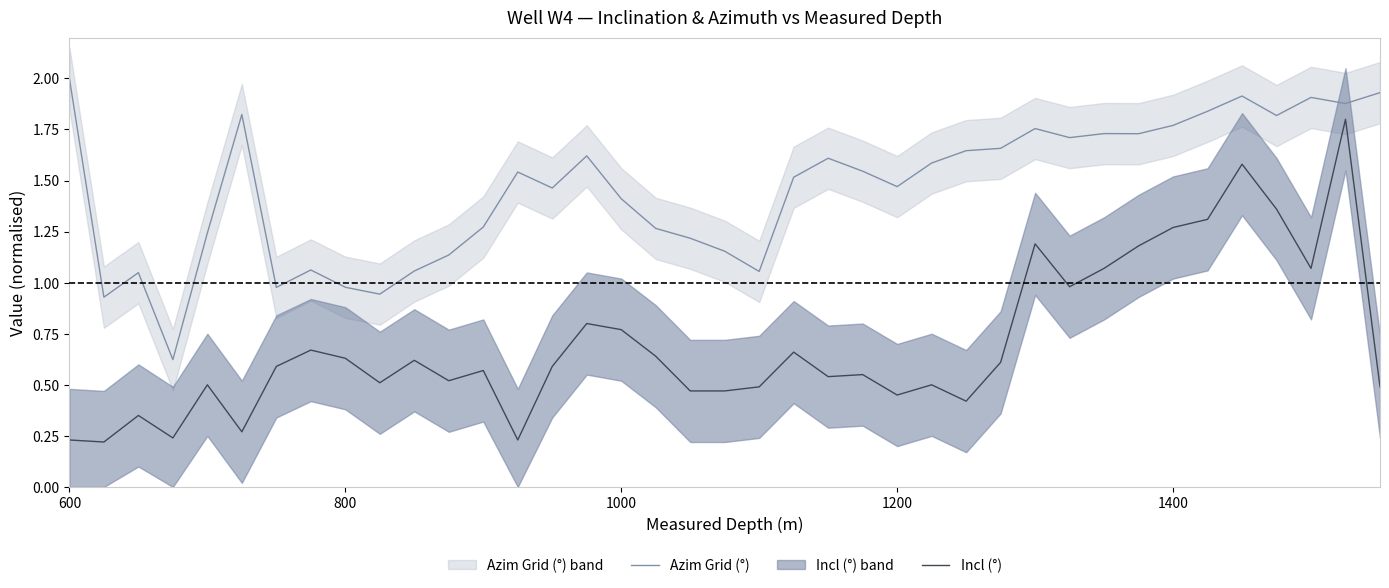

Which category has the highest value in the Azim Grid (°) series?

600